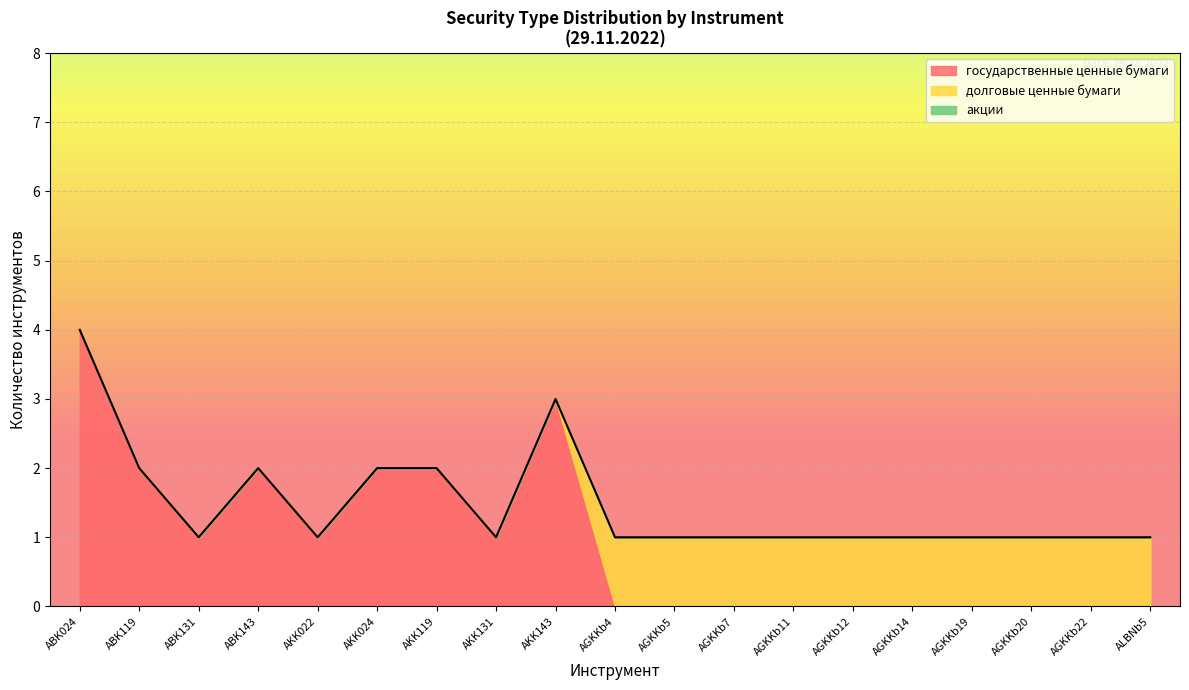

Is the value of акции at AGKKb12 greater than the value of государственные ценные бумаги at ABK024?

No